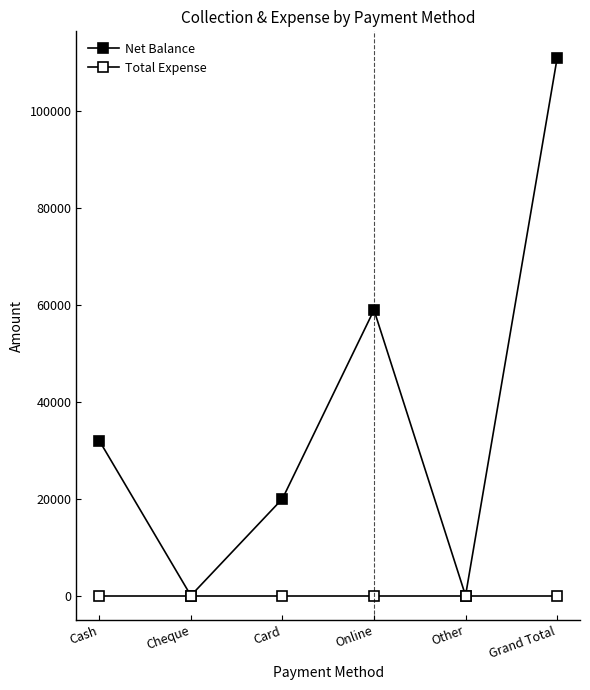

Is this an area chart (filled region under the line)?

No